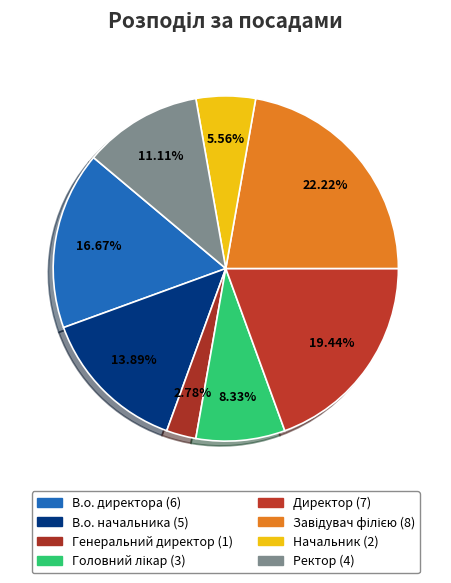

How many slices are in this pie chart?

8